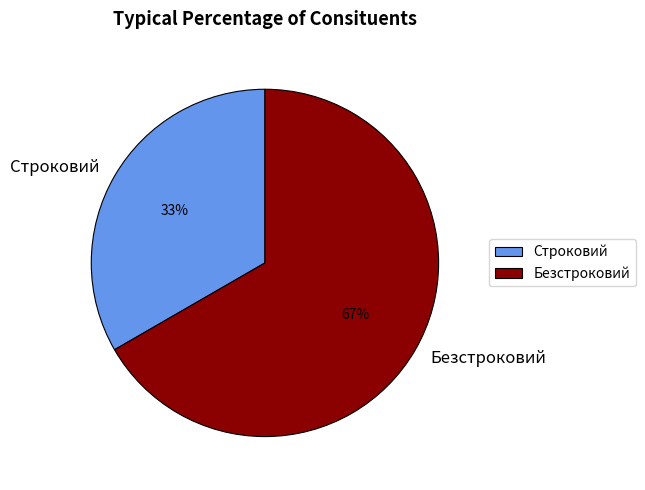

To the nearest percent, what is the average slice percentage?

50%